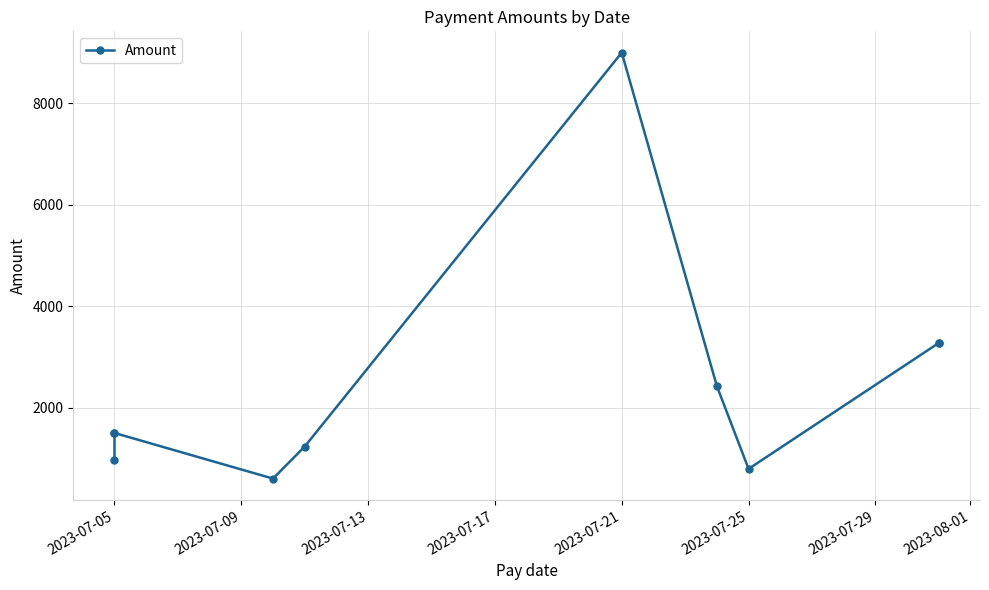

True or false: there are more than 1 points higher than both neighbors.

False